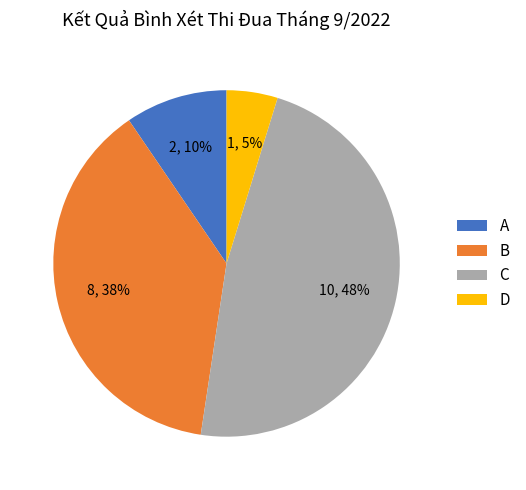

To the nearest percent, what portion does C represent?

48%